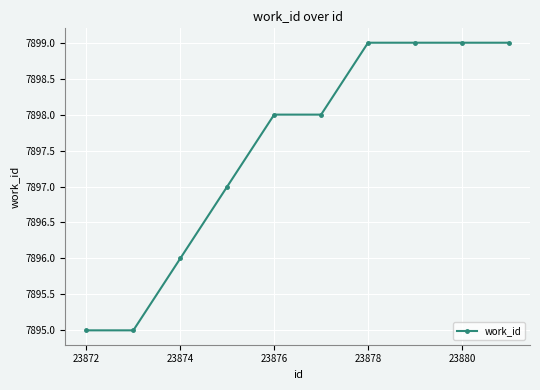

What is the sum of all values?

78975